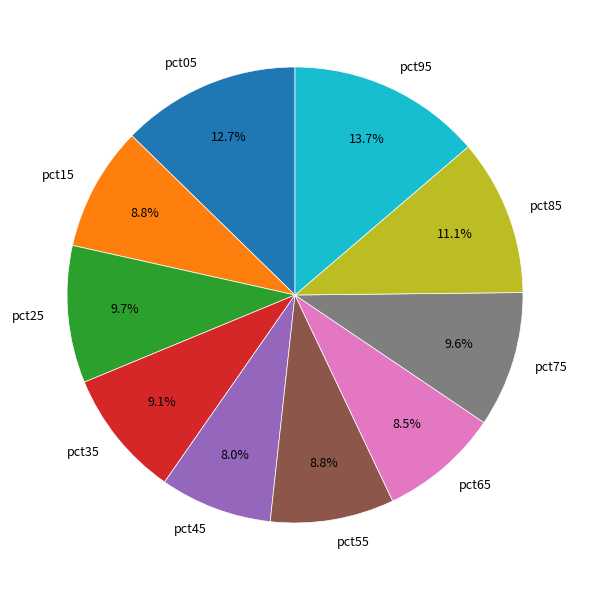

To the nearest percent, what portion does pct25 represent?

10%